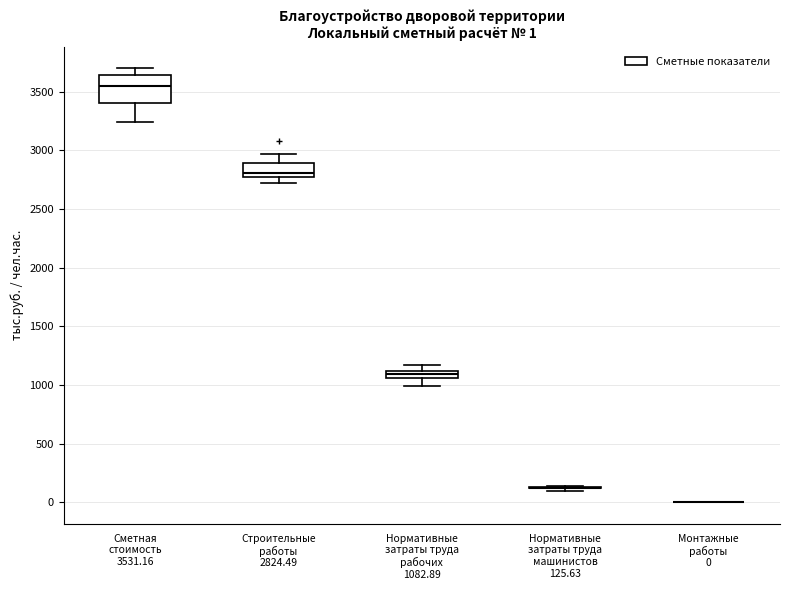

Comparing the boxes themselves (not the whiskers), which one is the tallest?

Сметная стоимость 3531.16